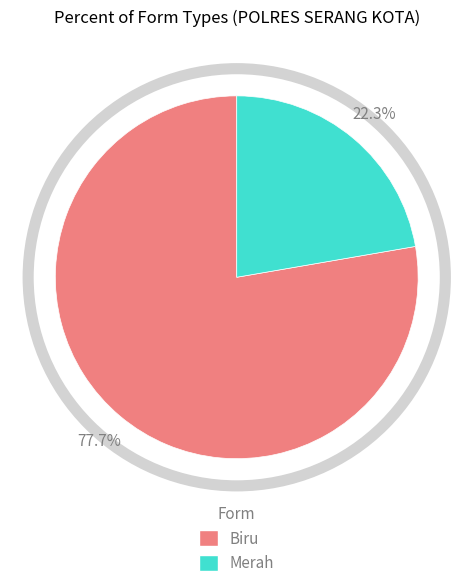

What is the majority slice?

Biru